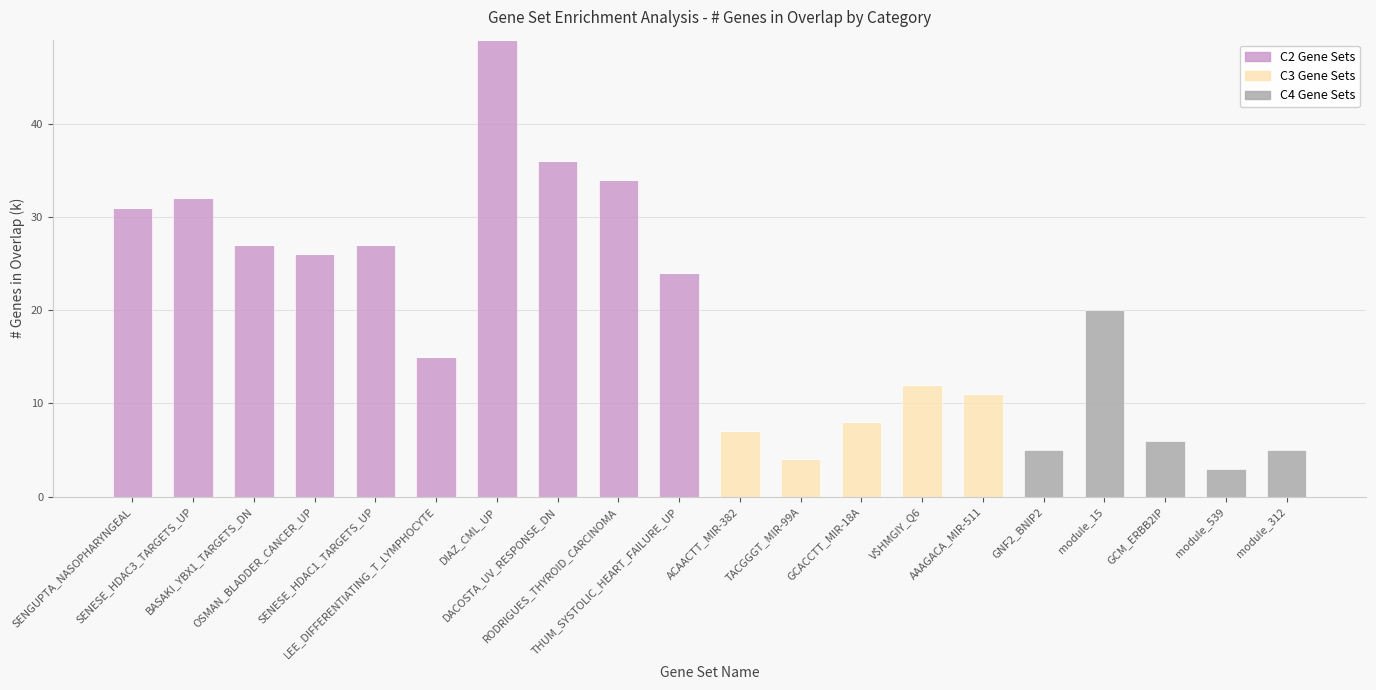

What is the highest value of the C2 Gene Sets series?

49